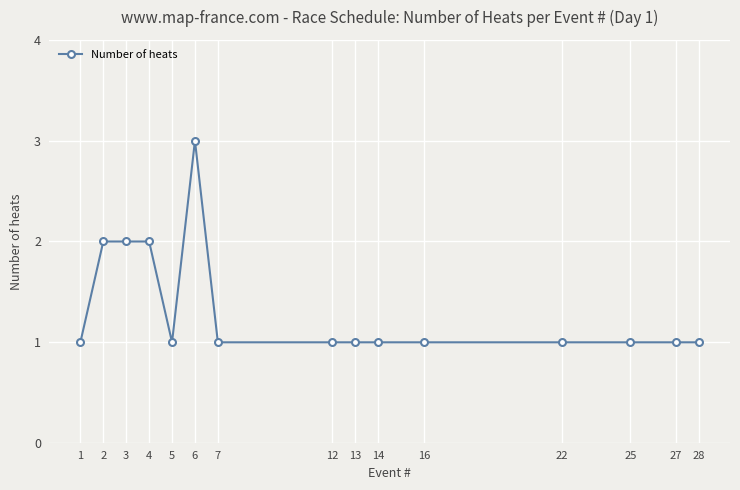

Does the chart display data point markers on the line(s)?

Yes